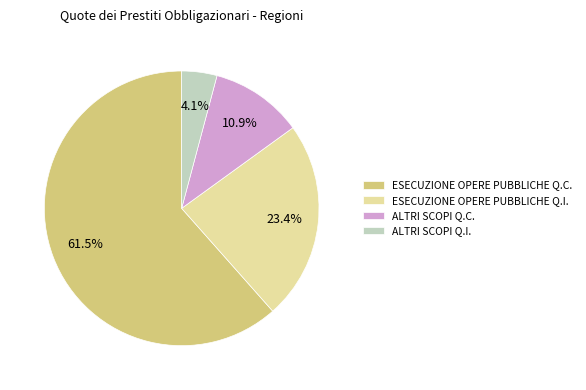

What percentage is NOT represented by ALTRI SCOPI Q.I.?

95.9%